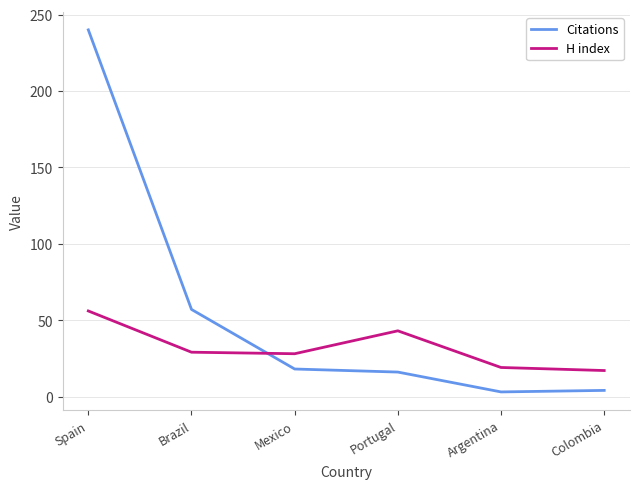

What position from the right is Argentina?

2